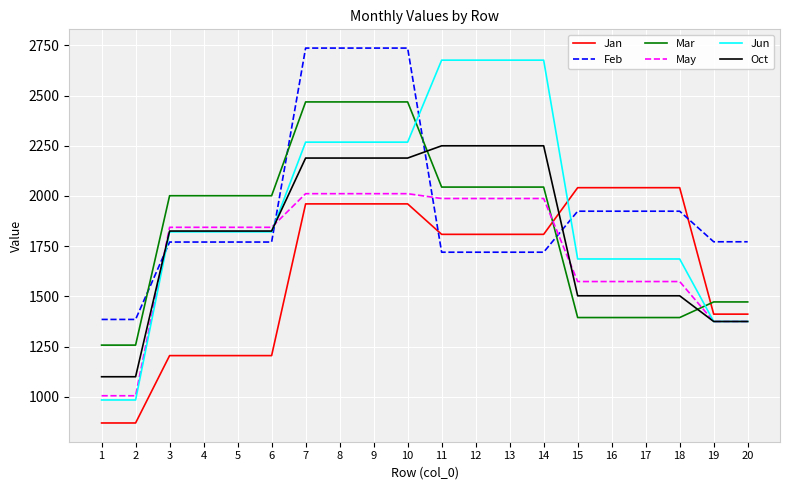

How many values in the Mar series exceed 2001?

12